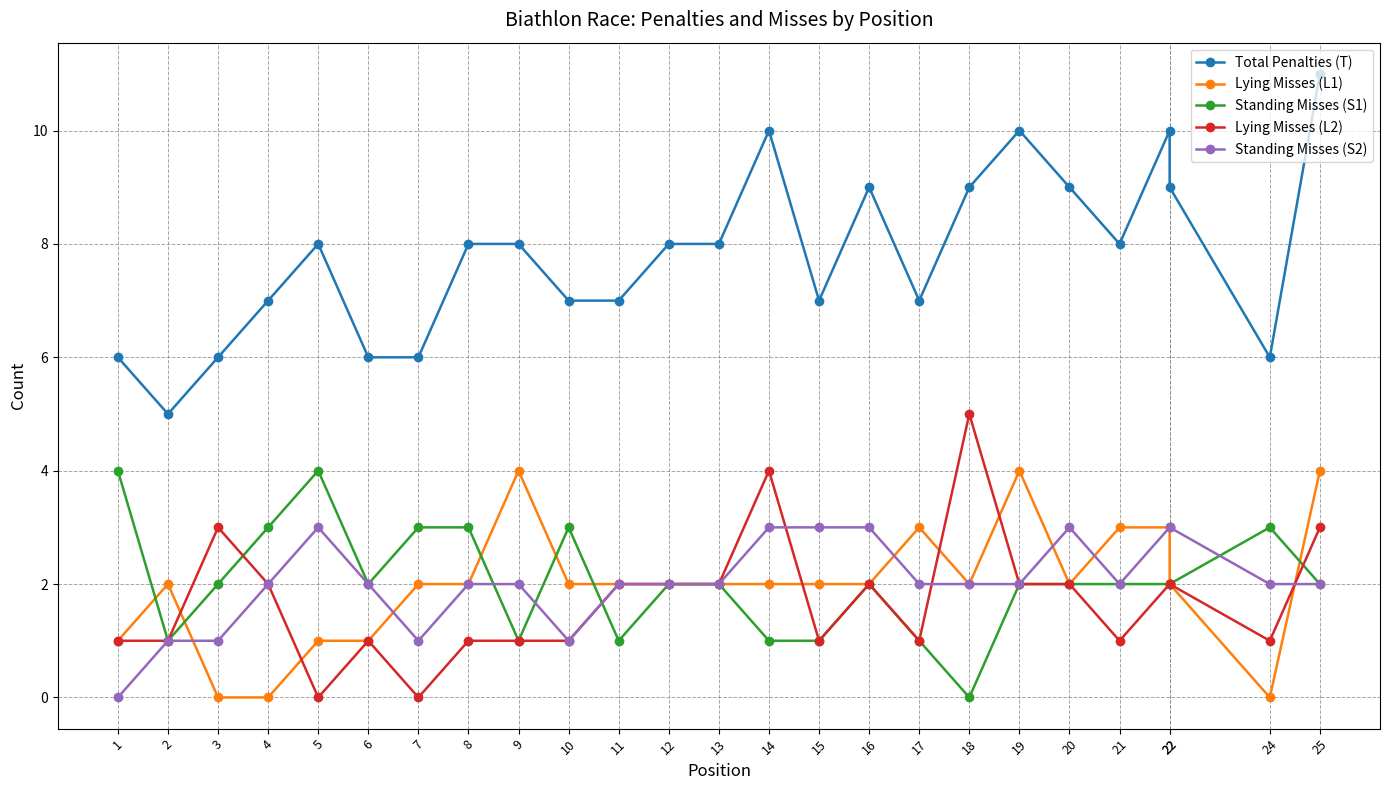

Reading left to right, transcribe all the data shown in this chart.

Total Penalties (T): 1=6	2=5	3=6	4=7	5=8	6=6	7=6	8=8	9=8	10=7	11=7	12=8	13=8	14=10	15=7	16=9	17=7	18=9	19=10	20=9	21=8	22=10	22=9	24=6	25=11
Lying Misses (L1): 1=1	2=2	3=0	4=0	5=1	6=1	7=2	8=2	9=4	10=2	11=2	12=2	13=2	14=2	15=2	16=2	17=3	18=2	19=4	20=2	21=3	22=3	22=2	24=0	25=4
Standing Misses (S1): 1=4	2=1	3=2	4=3	5=4	6=2	7=3	8=3	9=1	10=3	11=1	12=2	13=2	14=1	15=1	16=2	17=1	18=0	19=2	20=2	21=2	22=2	22=2	24=3	25=2
Lying Misses (L2): 1=1	2=1	3=3	4=2	5=0	6=1	7=0	8=1	9=1	10=1	11=2	12=2	13=2	14=4	15=1	16=2	17=1	18=5	19=2	20=2	21=1	22=2	22=2	24=1	25=3
Standing Misses (S2): 1=0	2=1	3=1	4=2	5=3	6=2	7=1	8=2	9=2	10=1	11=2	12=2	13=2	14=3	15=3	16=3	17=2	18=2	19=2	20=3	21=2	22=3	22=3	24=2	25=2